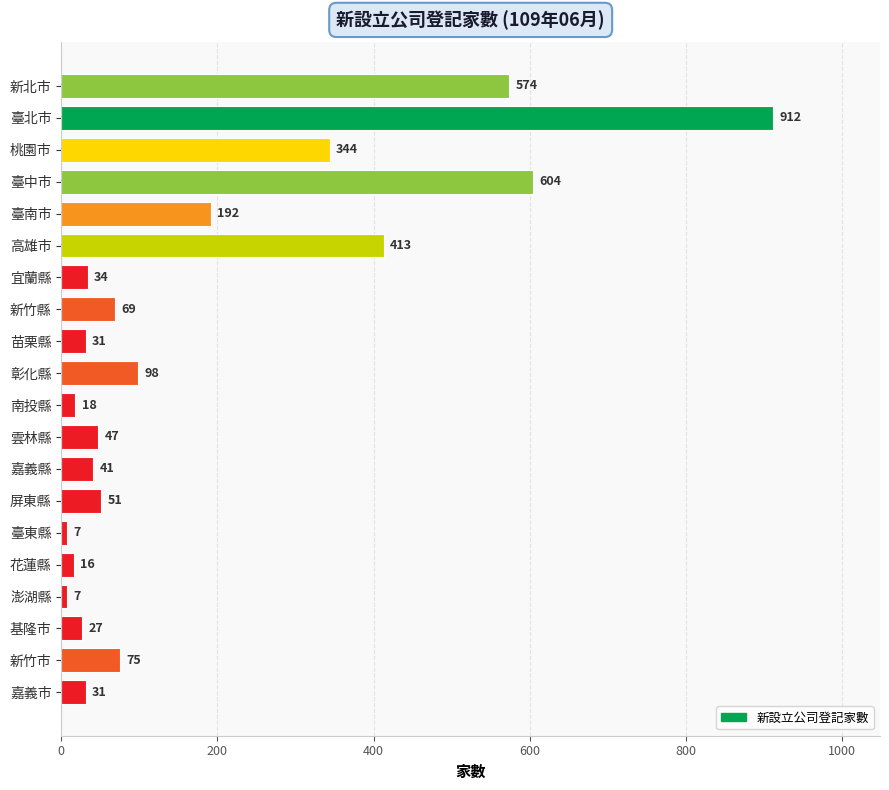

What is the greatest value displayed?

912